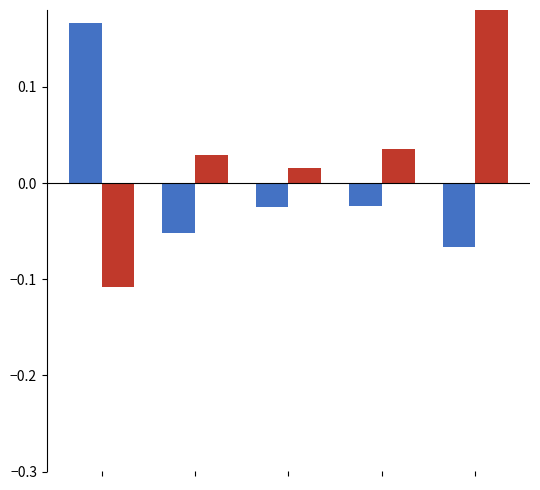

Reading left to right, what are all the values shown in this chart?

Series A: 0.2	-0.1	-0.0	-0.0	-0.1
Series B: -0.1	0.0	0.0	0.0	0.2